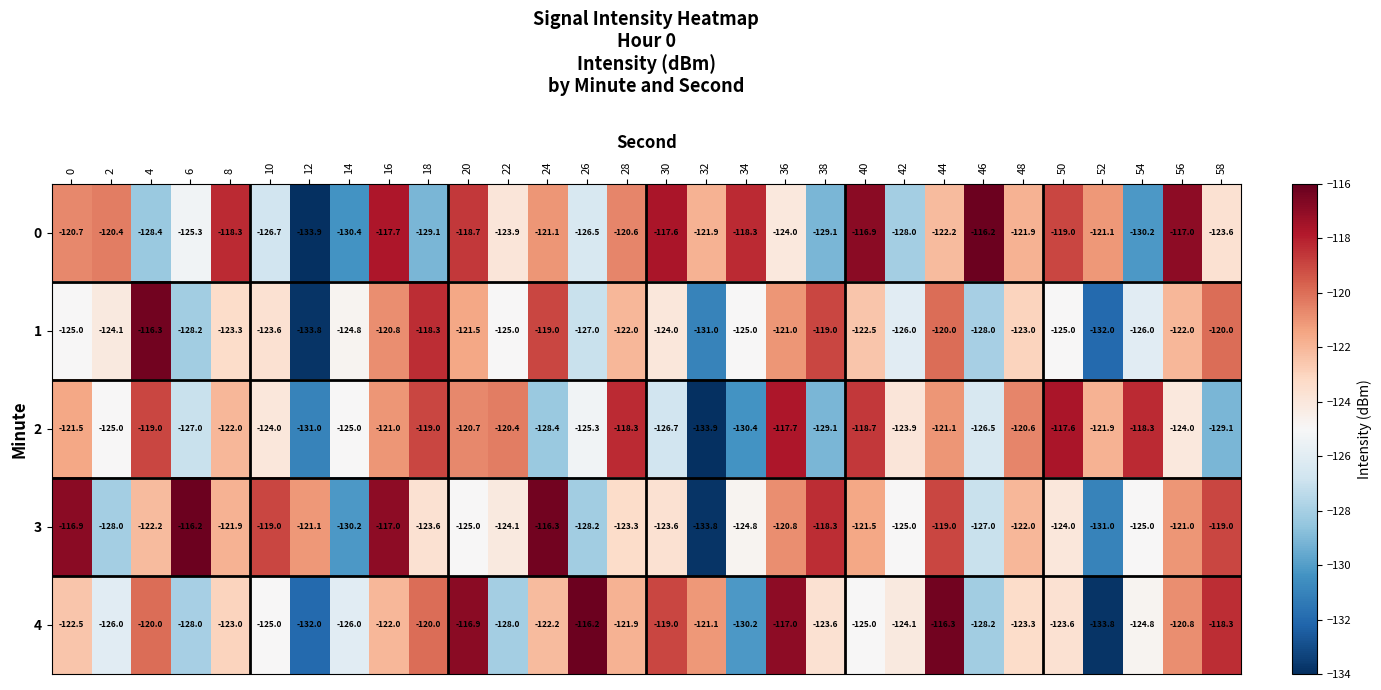

What is the difference between the maximum and minimum values in the 3 series?

17.6